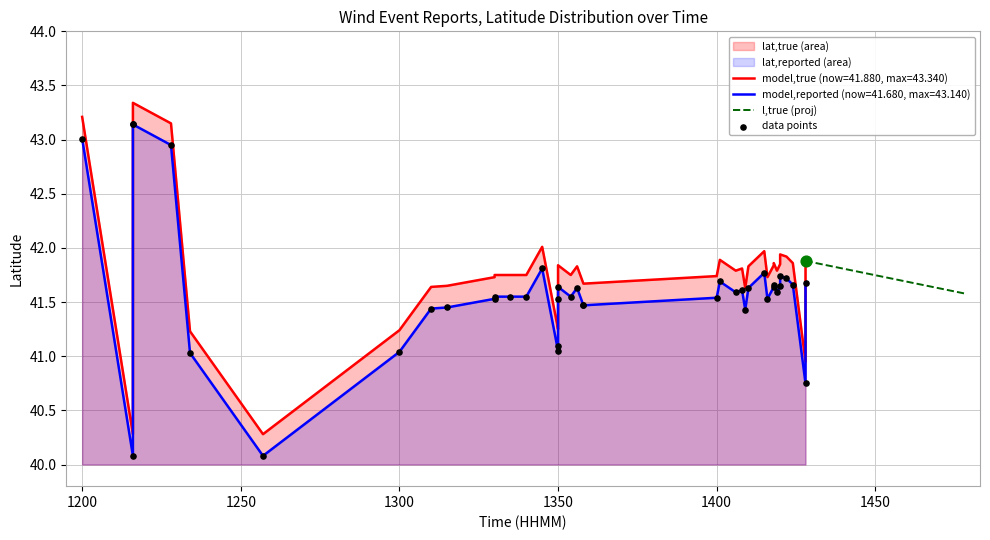

What is the highest value of the l,true (proj) series?

41.9